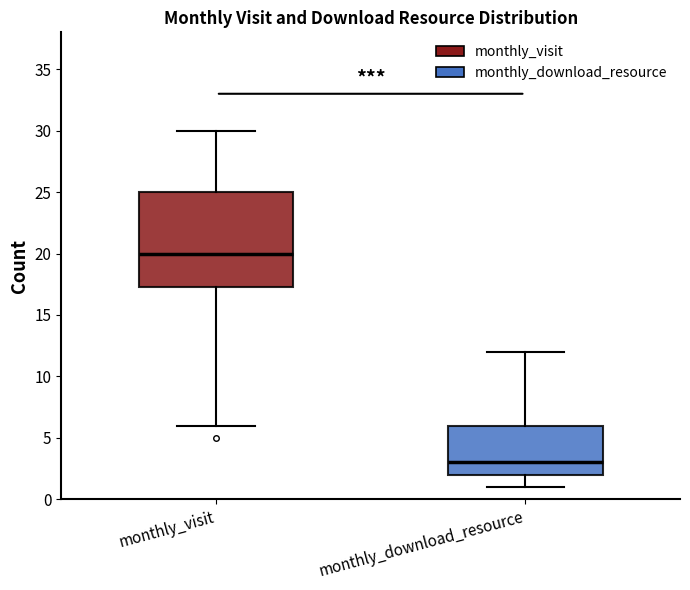

Which box has the lowest median line?

monthly_download_resource